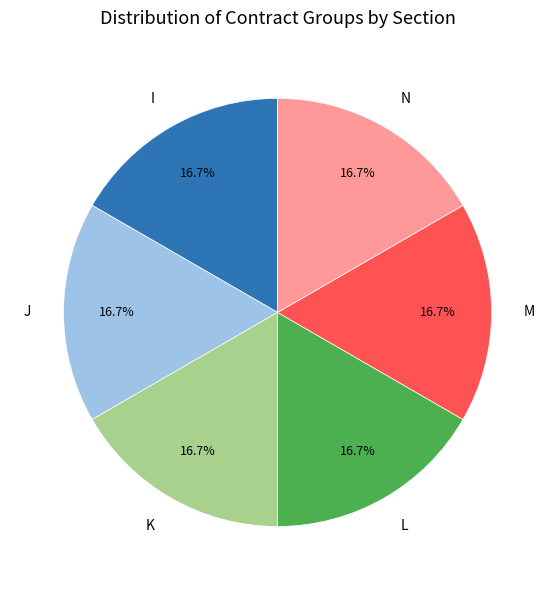

Is the sum of M and N greater than half?

No